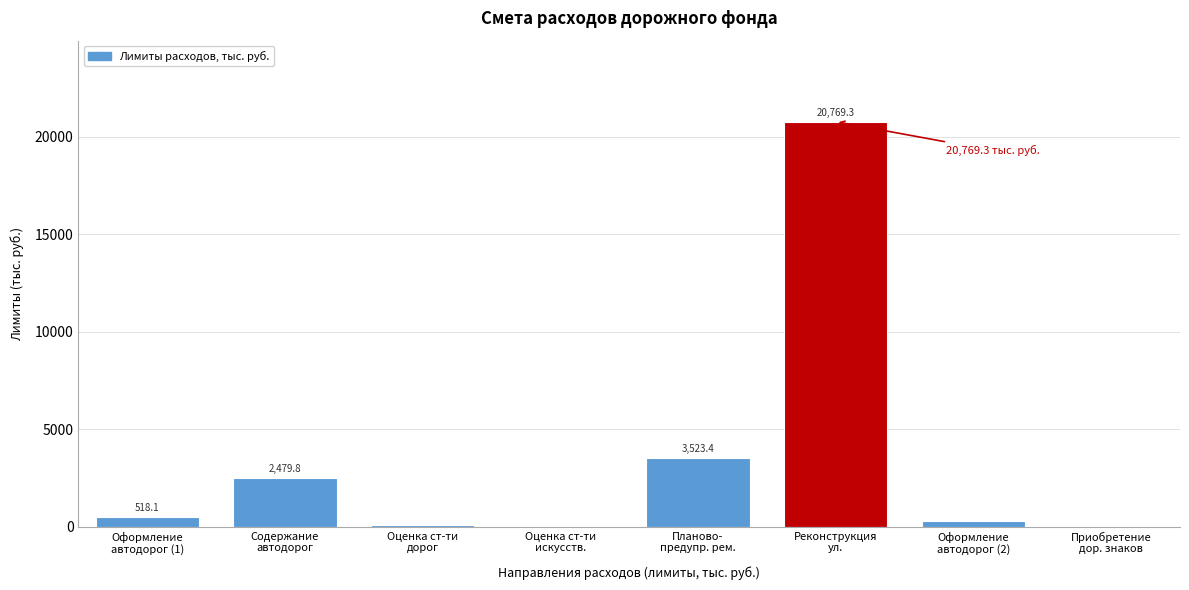

What is the maximum value shown in the chart?

20769.3